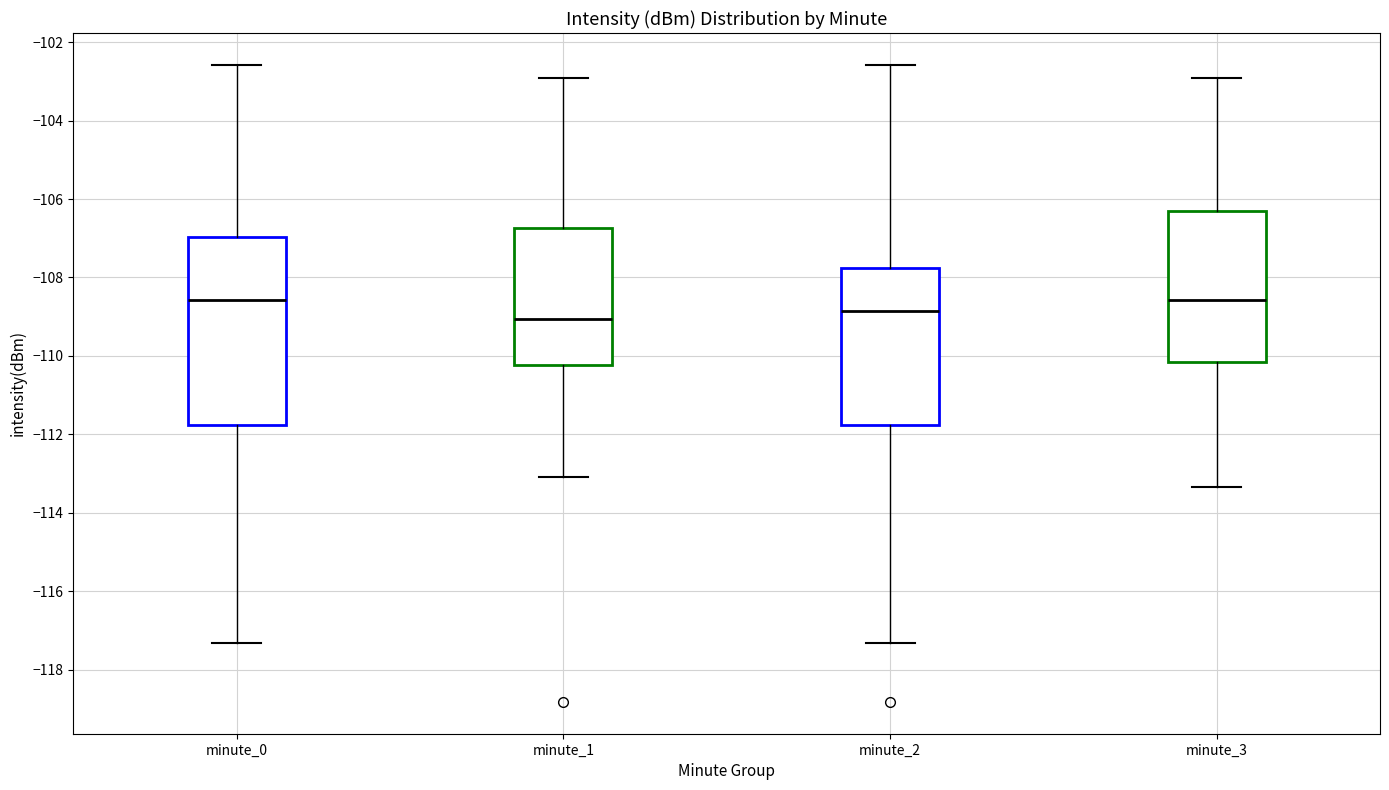

Reading left to right, transcribe this box plot: for each box, give where its median line is, the range the box spans, and where its two whiskers end, as read against the y-axis. The values are not printed on the chart, so give them approximately, as read against the axis.

minute_0: median -108.6, box -111.8 to -107.0, whiskers -117.4 to -102.6
minute_1: median -109.0, box -110.2 to -106.8, whiskers -113.0 to -103.0
minute_2: median -108.8, box -111.8 to -107.8, whiskers -117.4 to -102.6
minute_3: median -108.6, box -110.2 to -106.4, whiskers -113.4 to -103.0